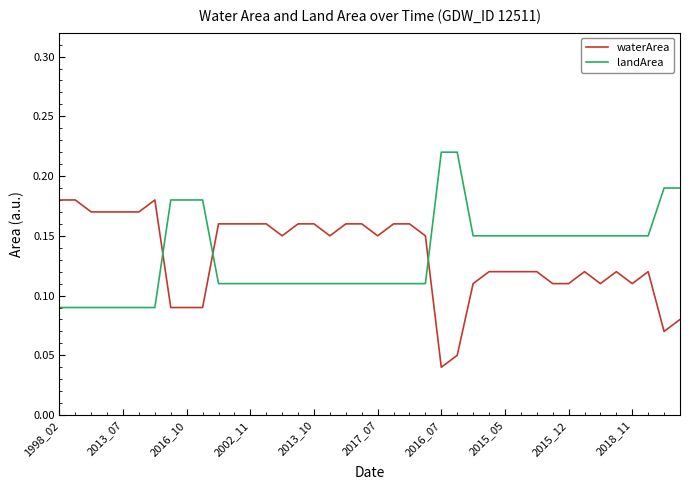

How many times do landArea and waterArea cross each other?

3